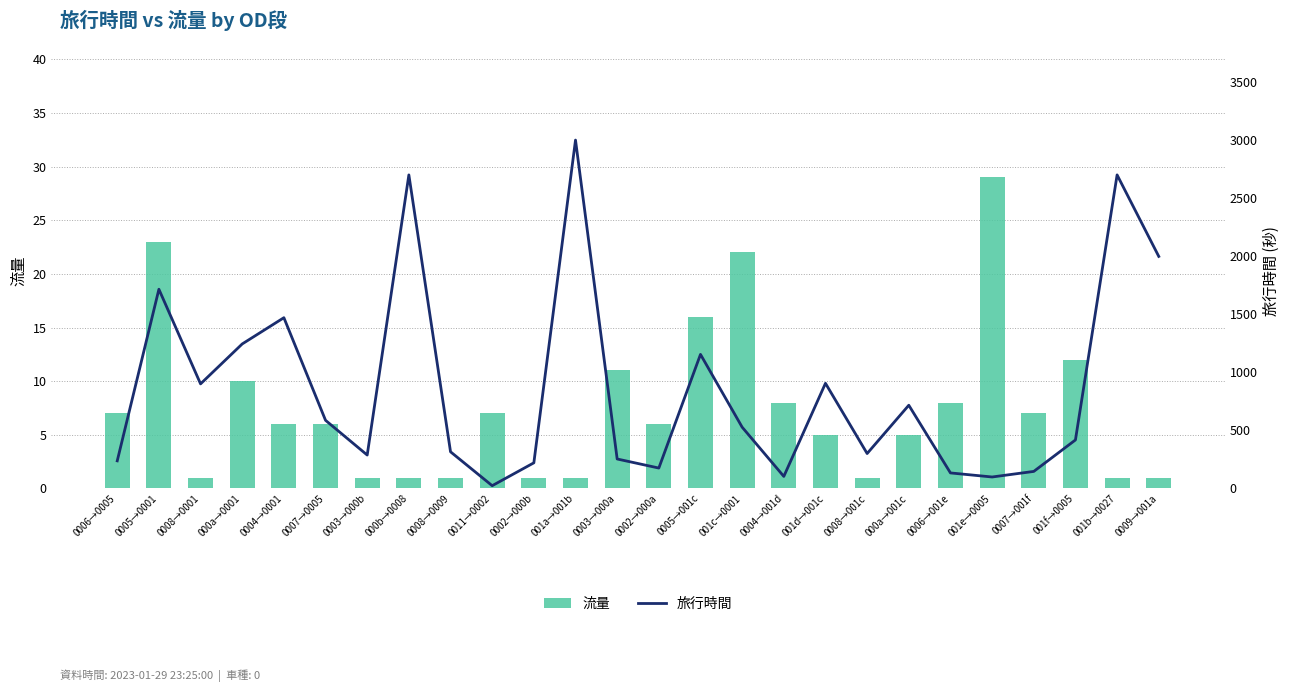

Where is 流量 nearest to the value 15?

0005→001c